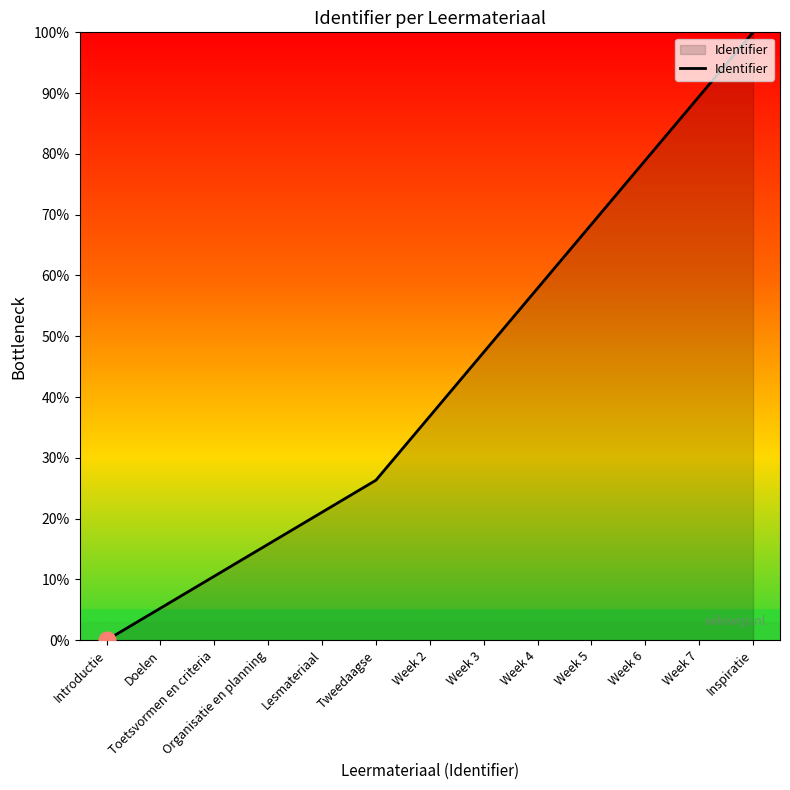

What is the average value?

42.9